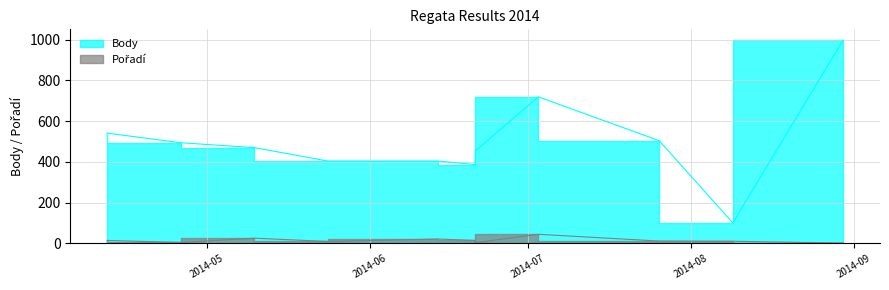

The value of Pořadí at 2014-08-30 is 2. True or false?

True